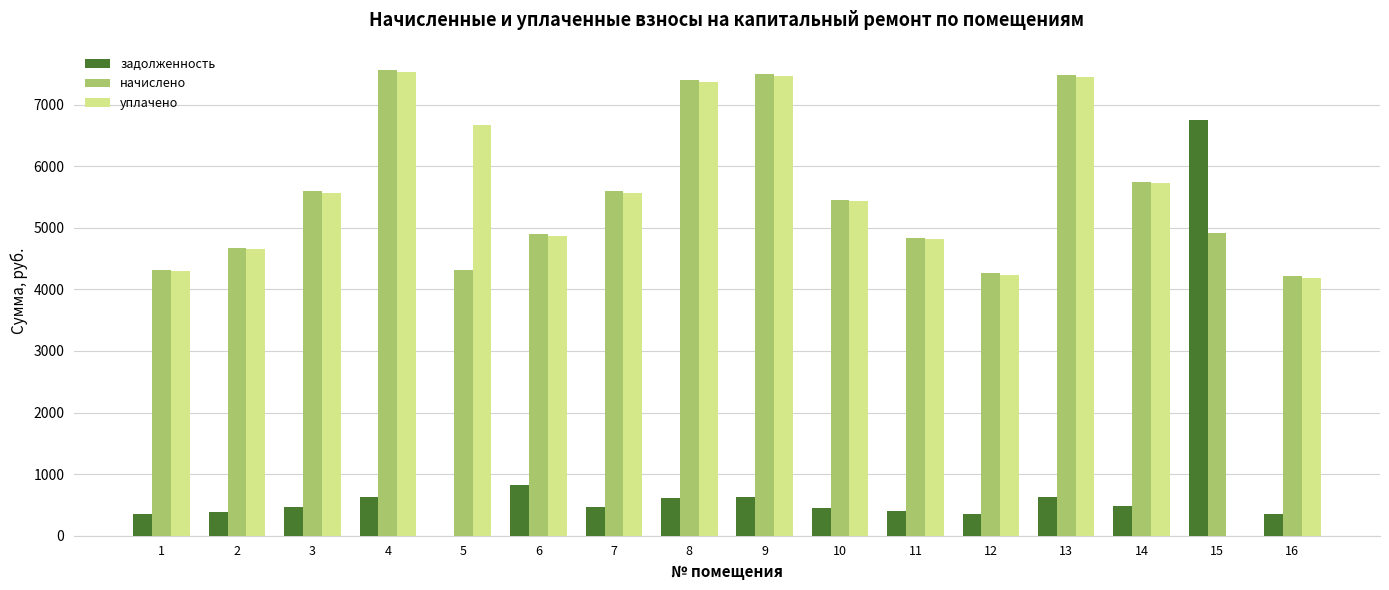

What is the total value across all series at 6?

10586.2